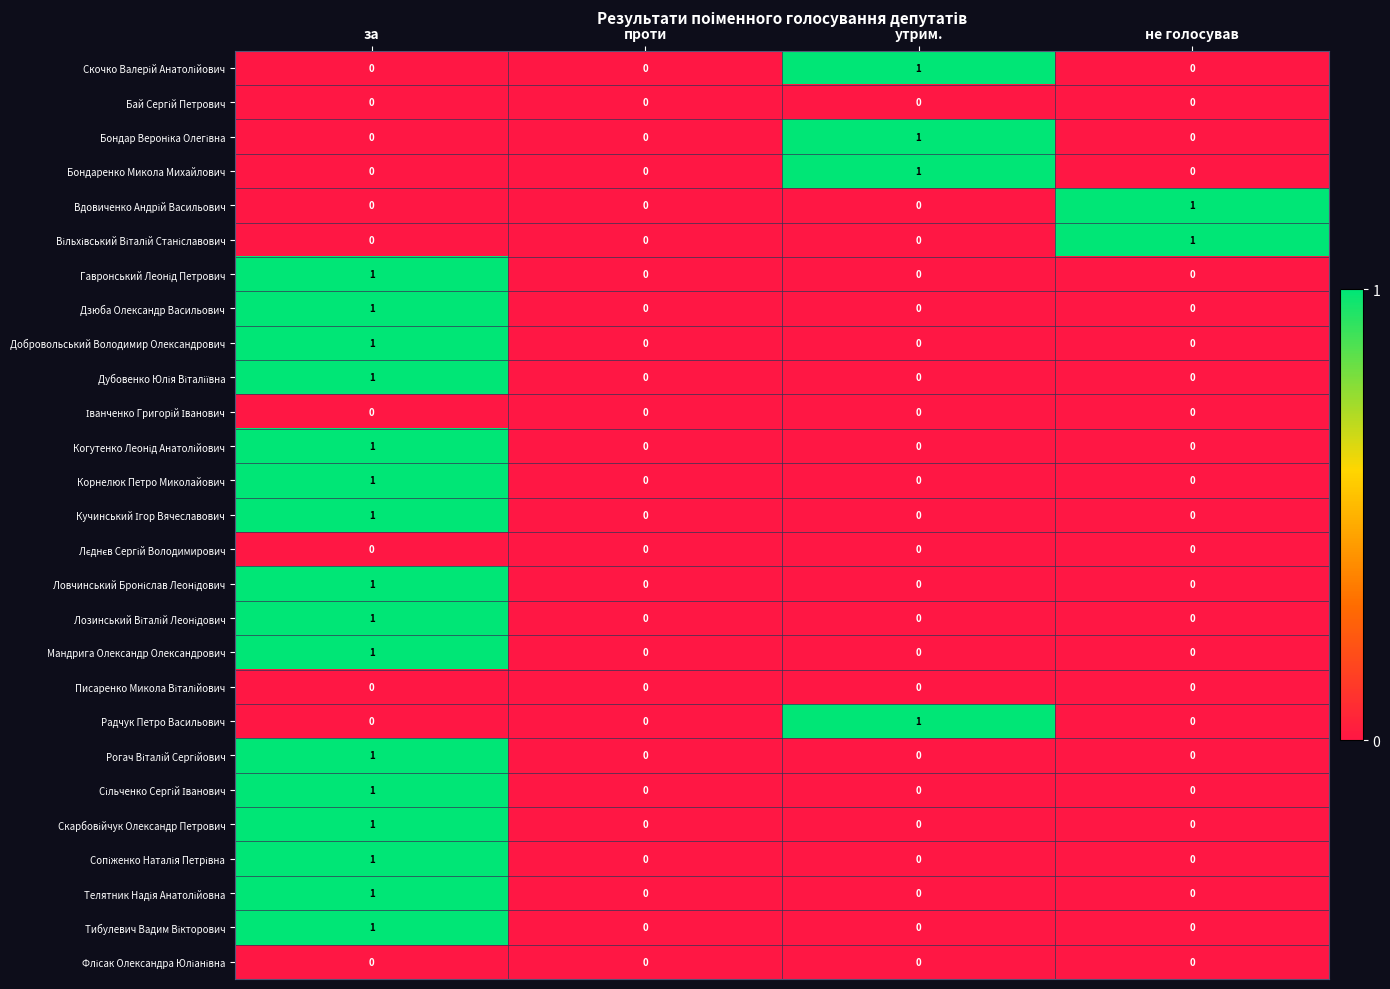

At which category is the sum across all series the highest?

за